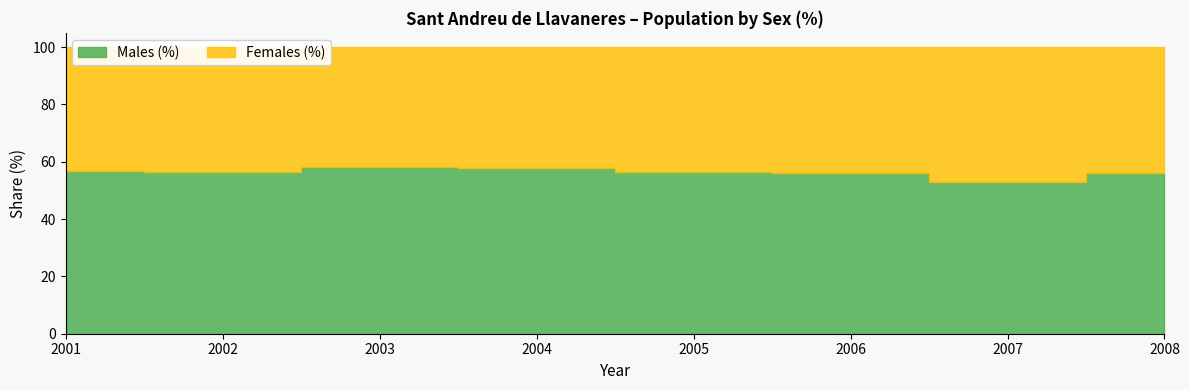

How many lines are shown in the chart?

2